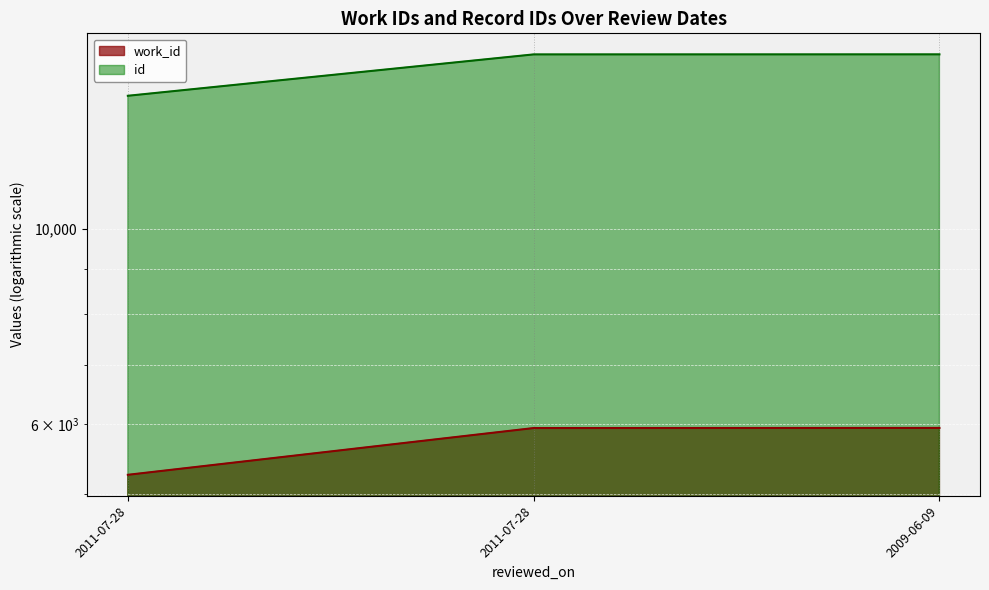

Count the number of data series in this chart.

2